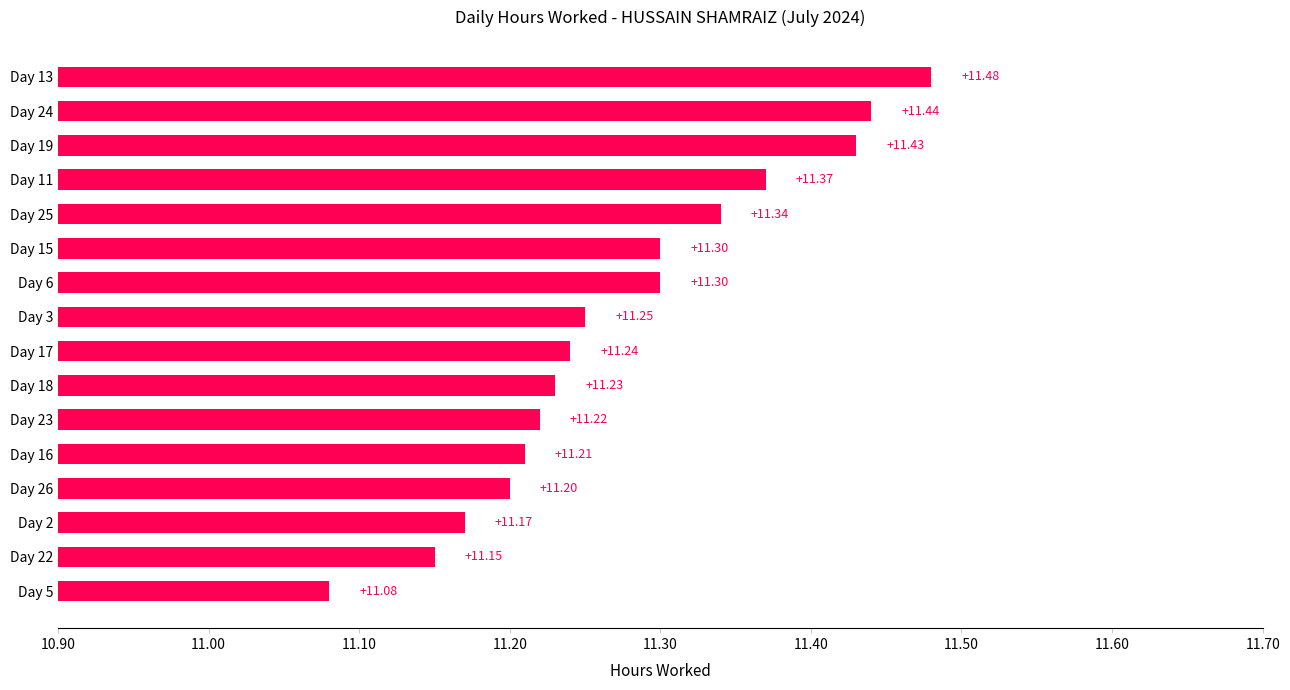

What is the change in value from Day 16 to Day 13?

+0.3